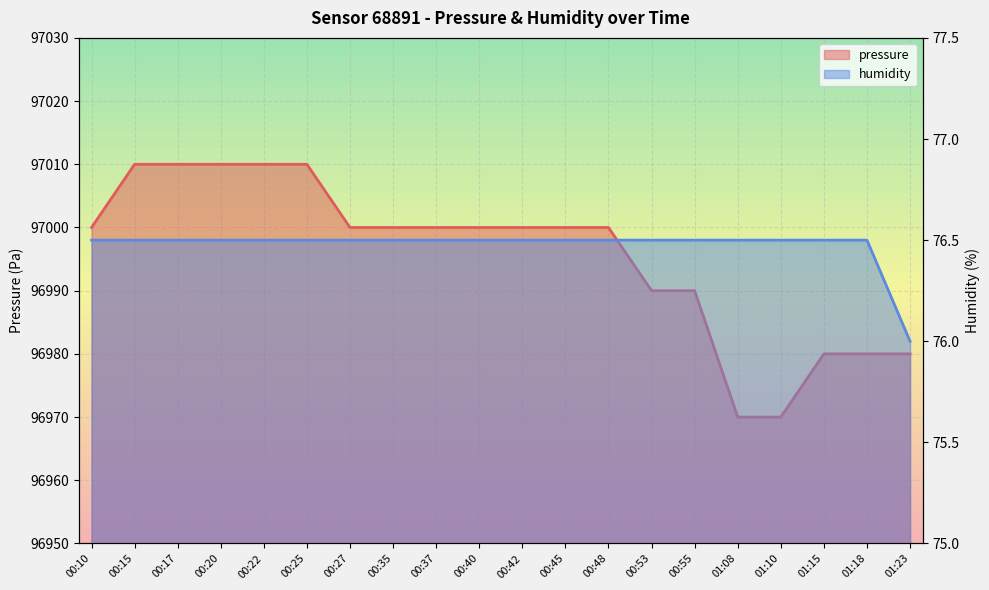

True or false: pressure has more than 1 interior local peaks.

False